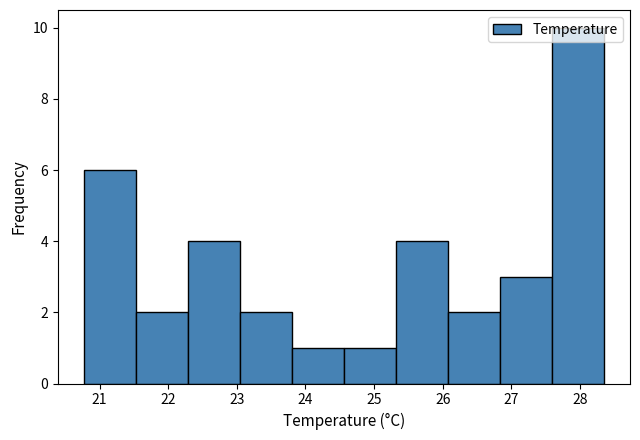

Reading left to right, transcribe this chart: for each bar, give the range it covers on the x-axis and its height. Neither the bar edges nor the heights are printed on the chart, so give them approximately, as read against the axes.

20.8 to 21.5: 6
21.5 to 22.3: 2
22.3 to 23.0: 4
23.0 to 23.8: 2
23.8 to 24.6: 1
24.6 to 25.3: 1
25.3 to 26.1: 4
26.1 to 26.8: 2
26.8 to 27.6: 3
27.6 to 28.4: 10